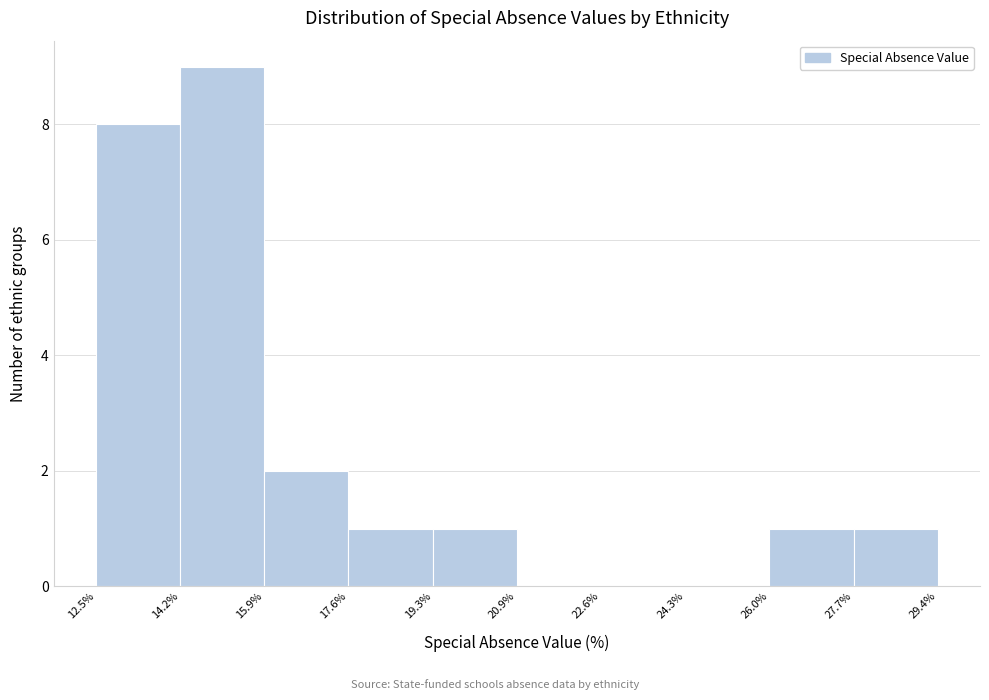

Over which range of the x-axis is the bar tallest?

14.2% to 15.9%